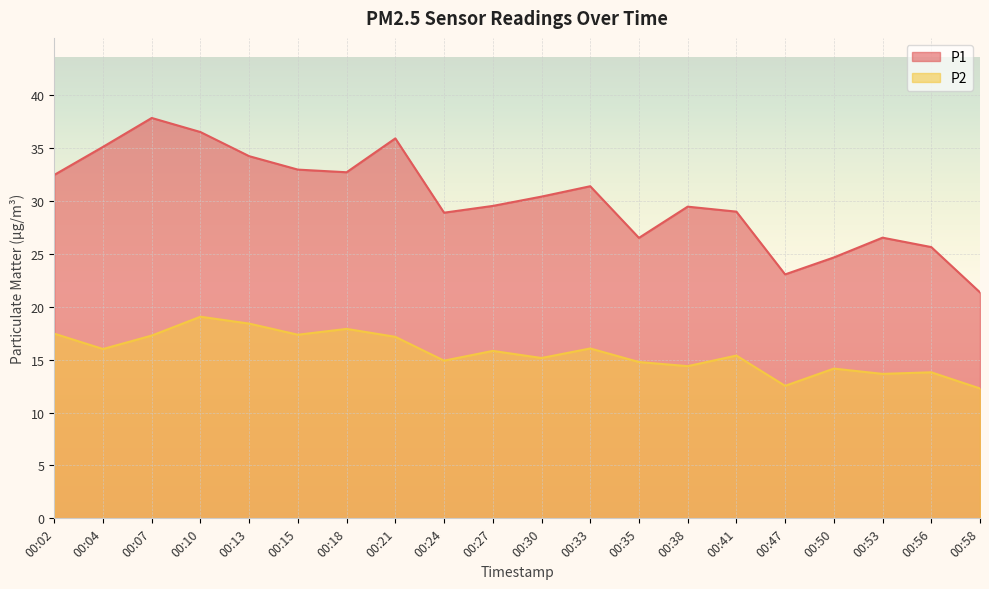

Reading right to left, extract all data points from this chart.

P1: 21.4	25.6	26.5	24.6	23.1	29.0	29.4	26.5	31.4	30.4	29.5	28.9	35.9	32.7	33.0	34.2	36.5	37.8	35.1	32.5
P2: 12.3	13.8	13.7	14.2	12.5	15.4	14.4	14.8	16.1	15.2	15.8	14.9	17.1	17.9	17.4	18.4	19.1	17.3	16.0	17.4